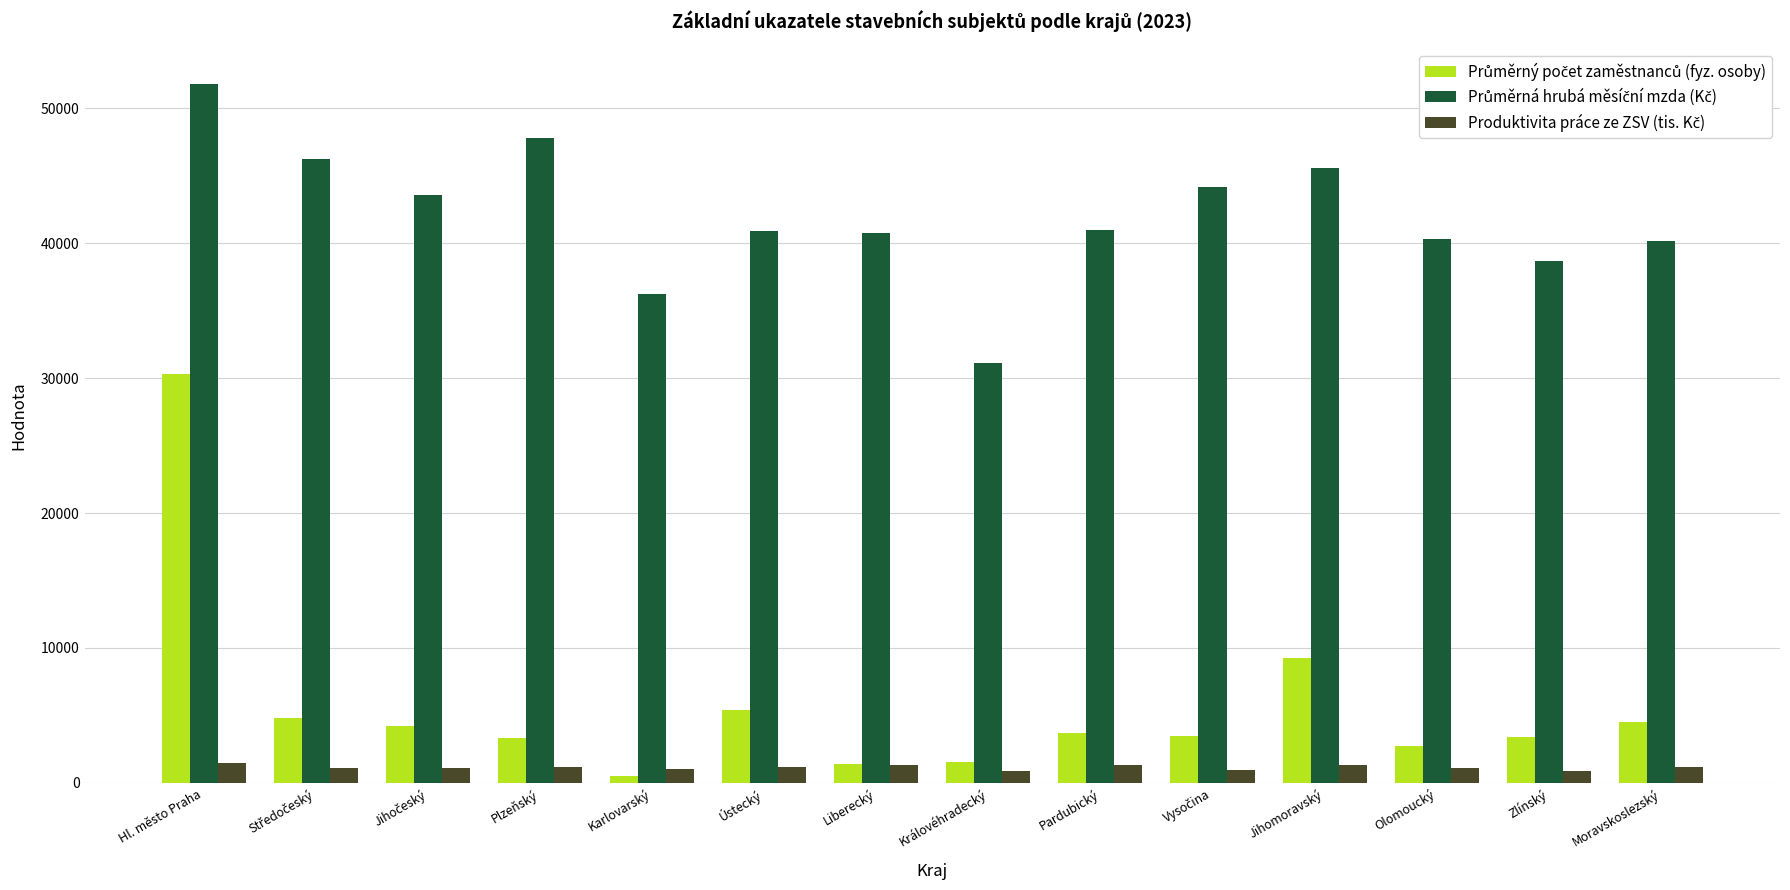

Does the chart contain stacked bars?

No